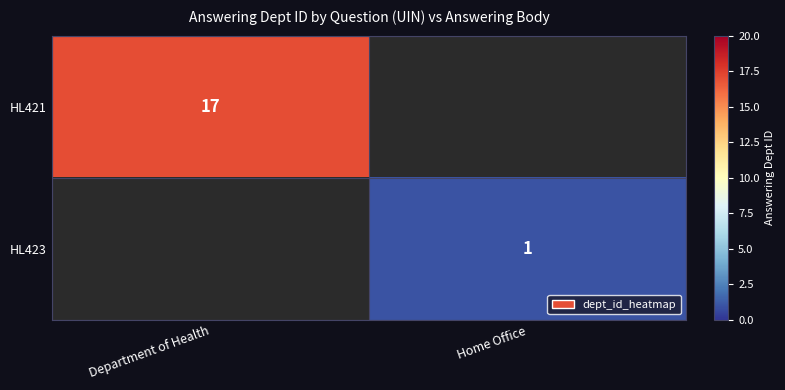

True or false: HL421 has a value of 23 at Department of Health.

False